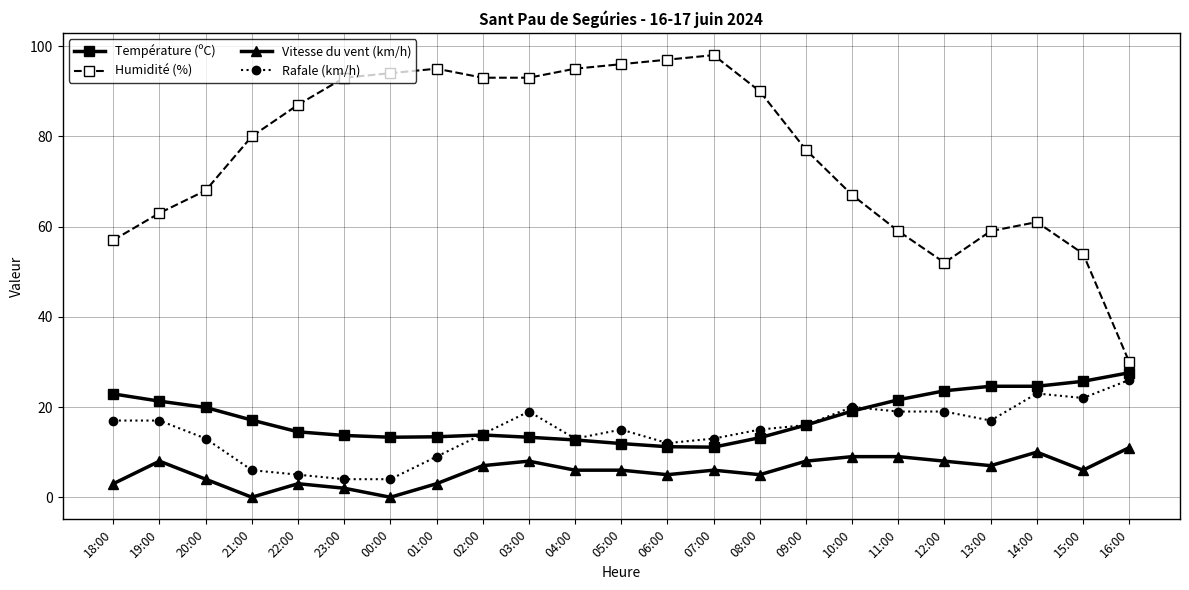

What is the lowest value of the Humidité (%) series?

30.0